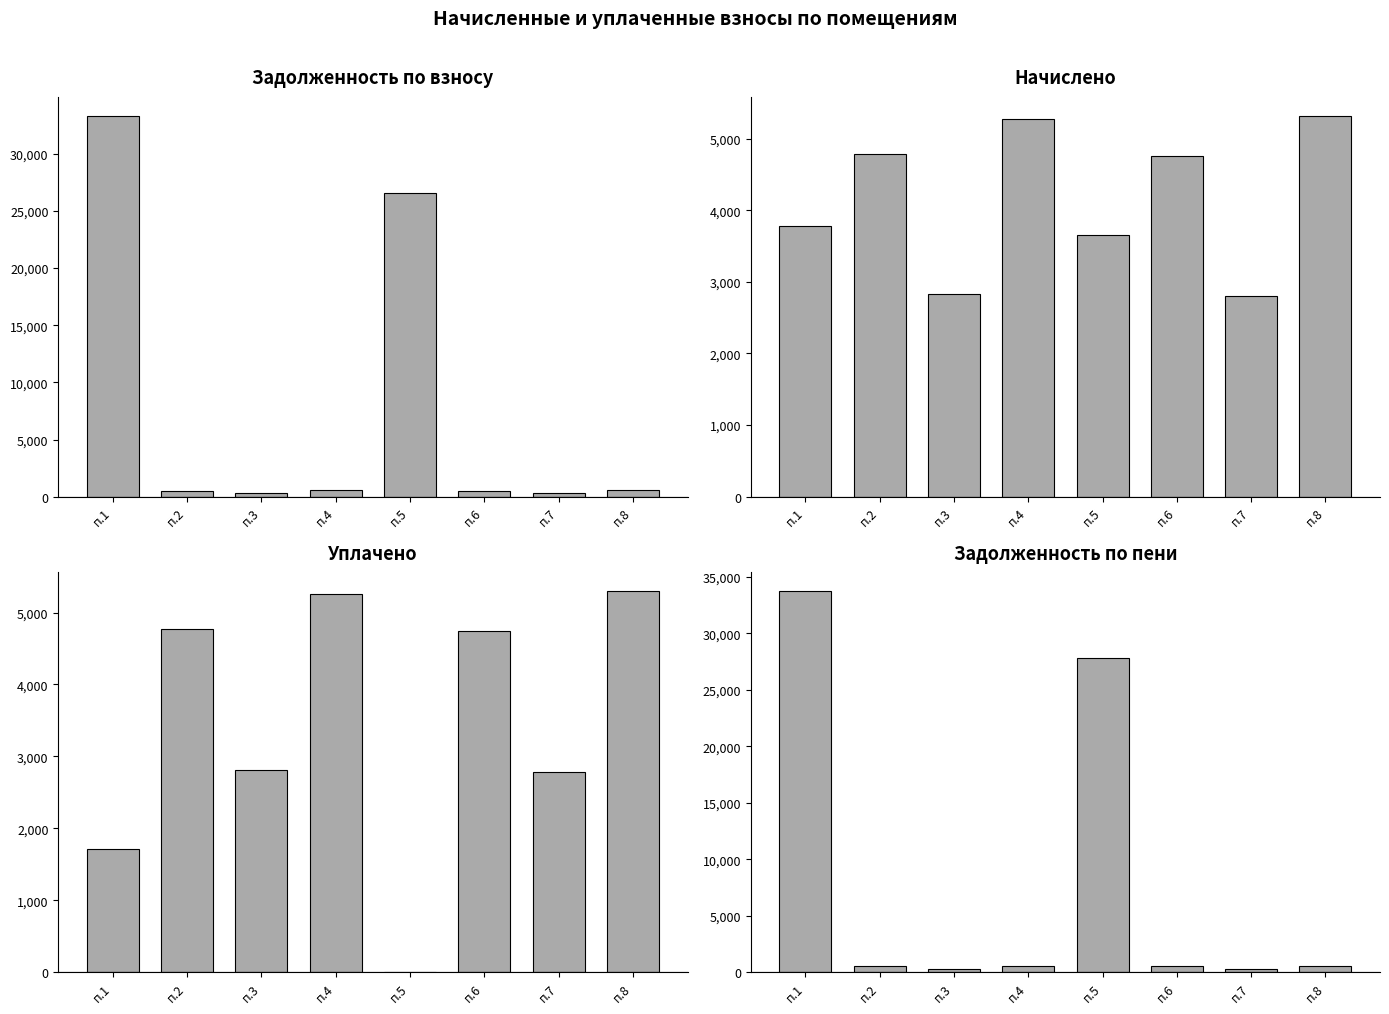

How many bars are there in total?

32